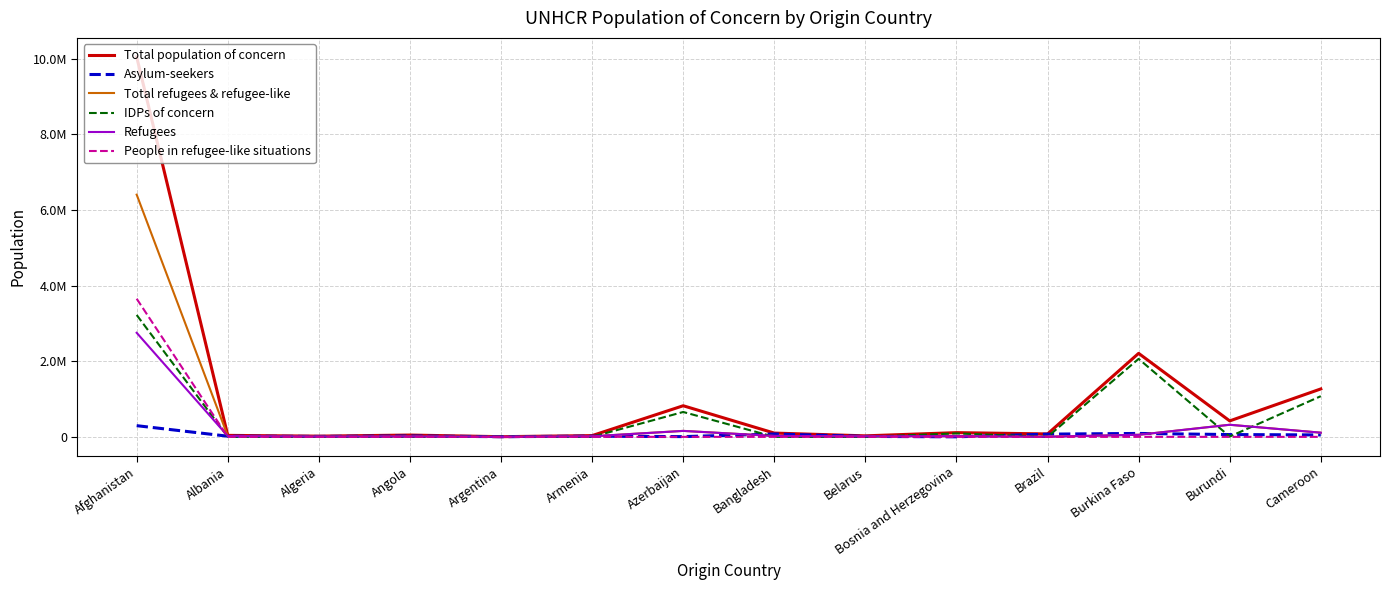

What is the total value across all series at Angola?

93803